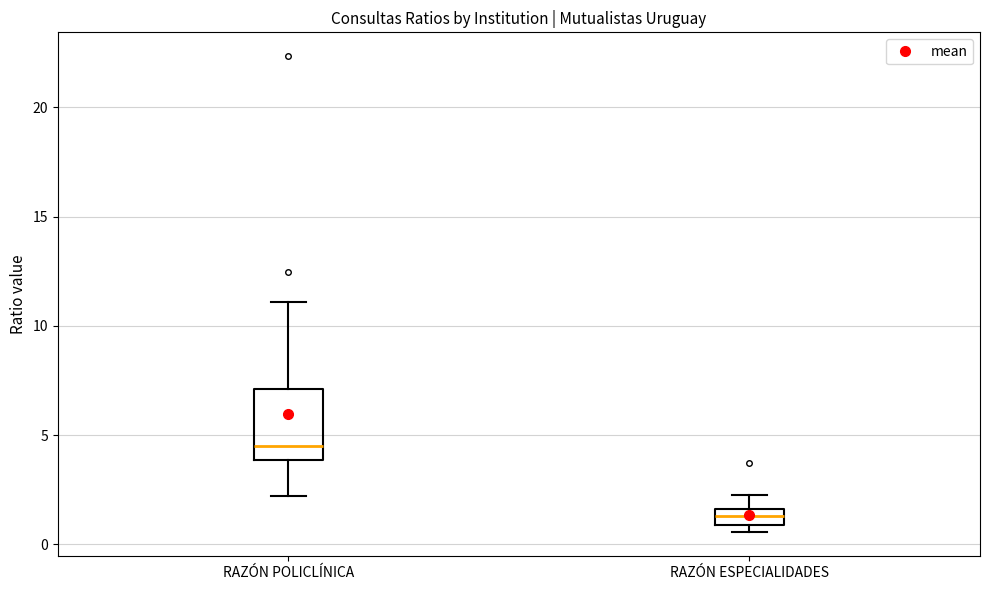

Which box is the tallest, from its lower edge to its upper edge?

RAZÓN POLICLÍNICA